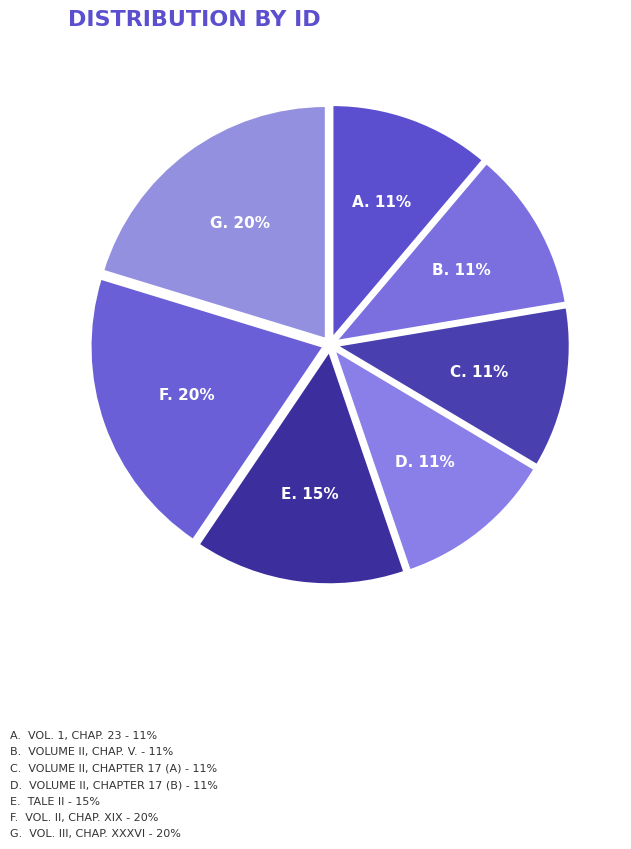

How many slices are in this pie chart?

7